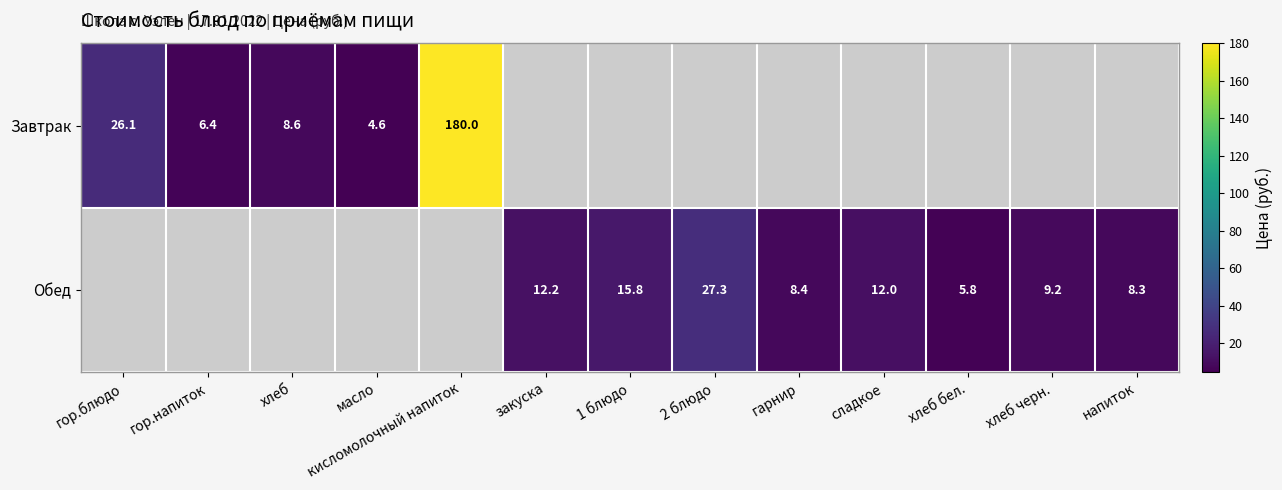

The value of Завтрак at хлеб is 15.4. True or false?

False